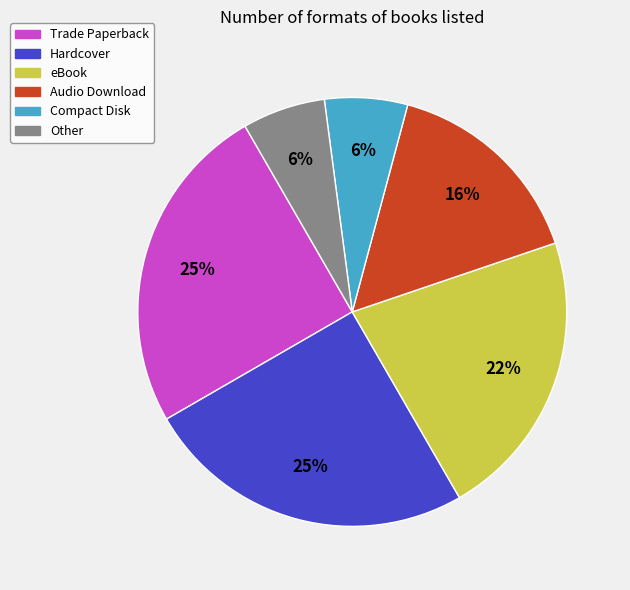

Combined, do Compact Disk and Other account for over 50%?

No